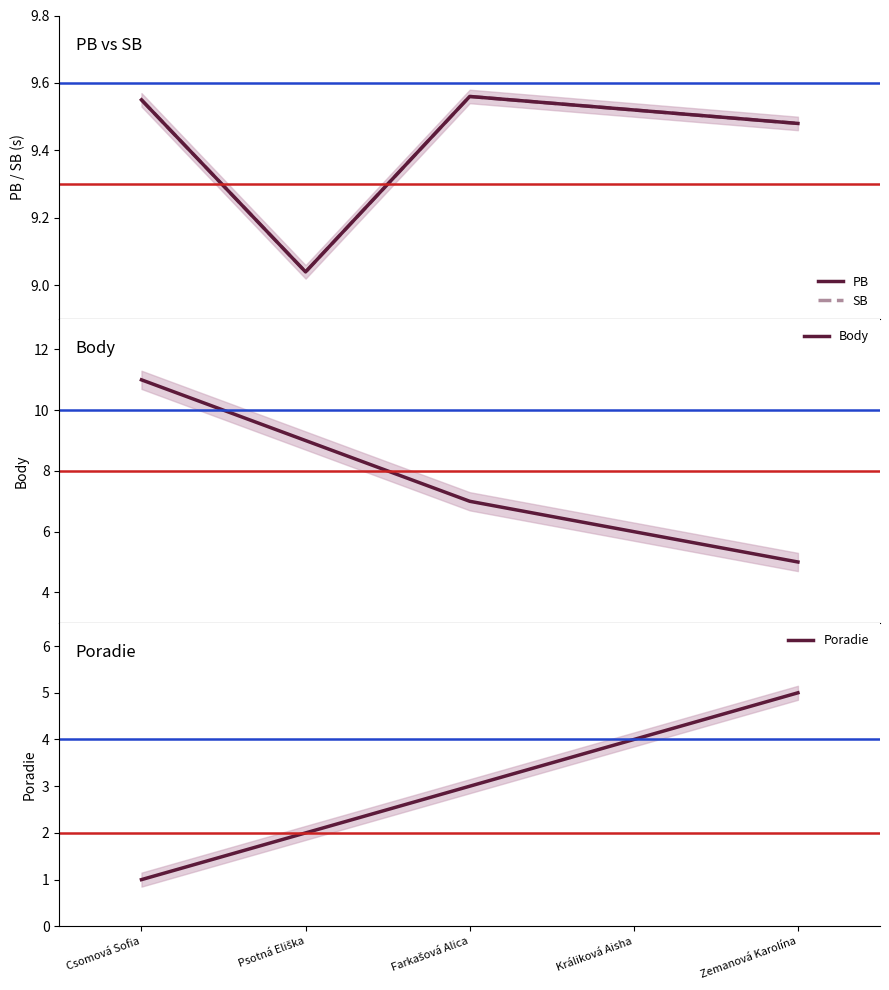

The PB series shows 9.6 at Farkašová Alica. True or false?

True